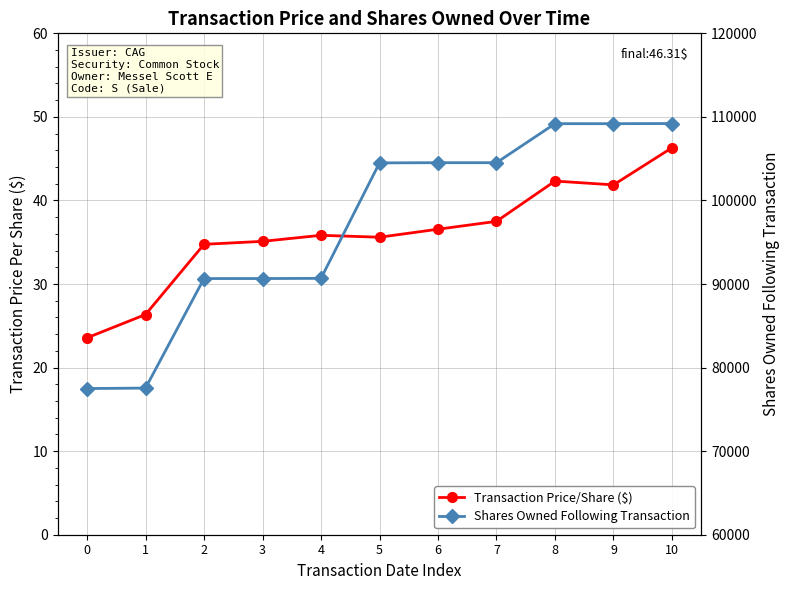

True or false: Transaction Price/Share ($) and Shares Owned Following Transaction intersect in this chart.

False